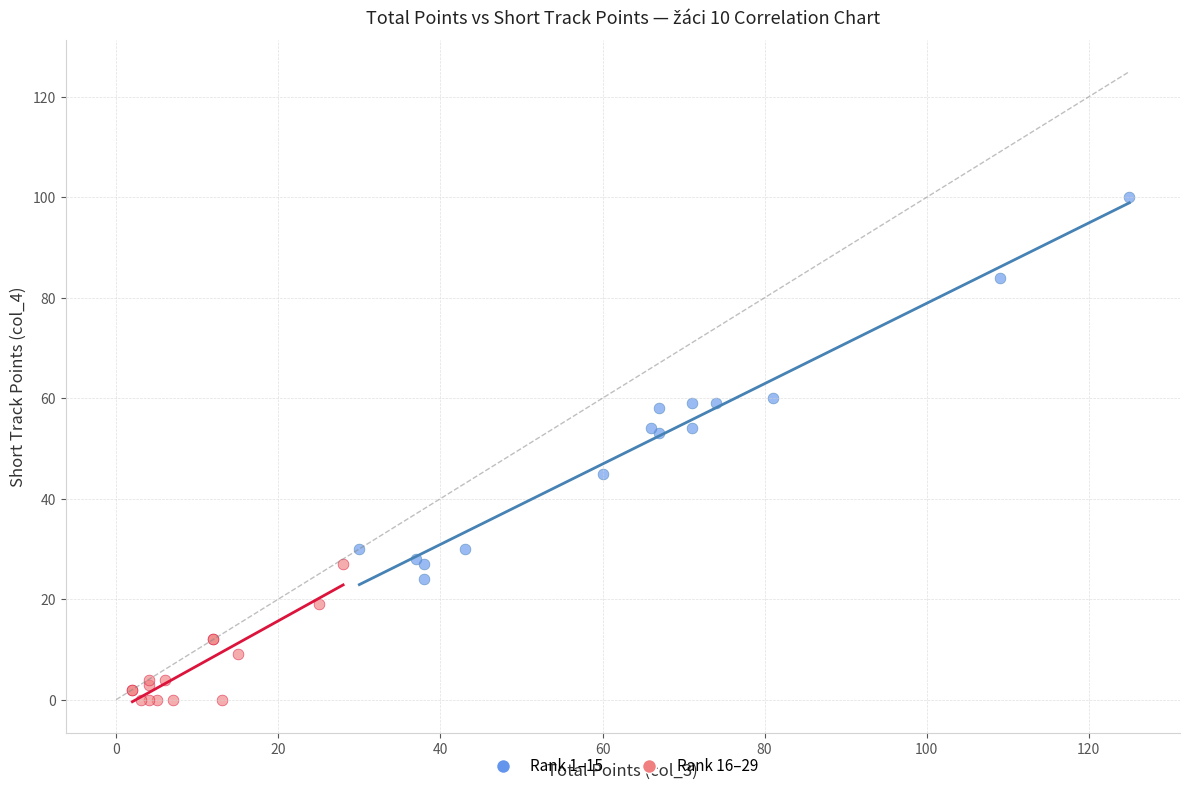

Which series reaches the maximum Y coordinate?

Rank 1–15